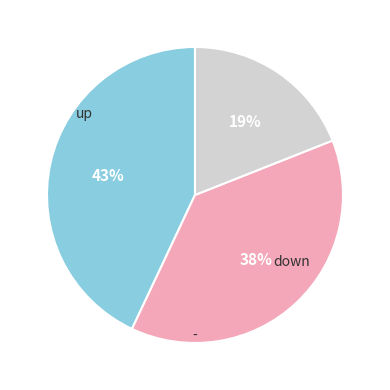

Does any single category account for the majority?

No